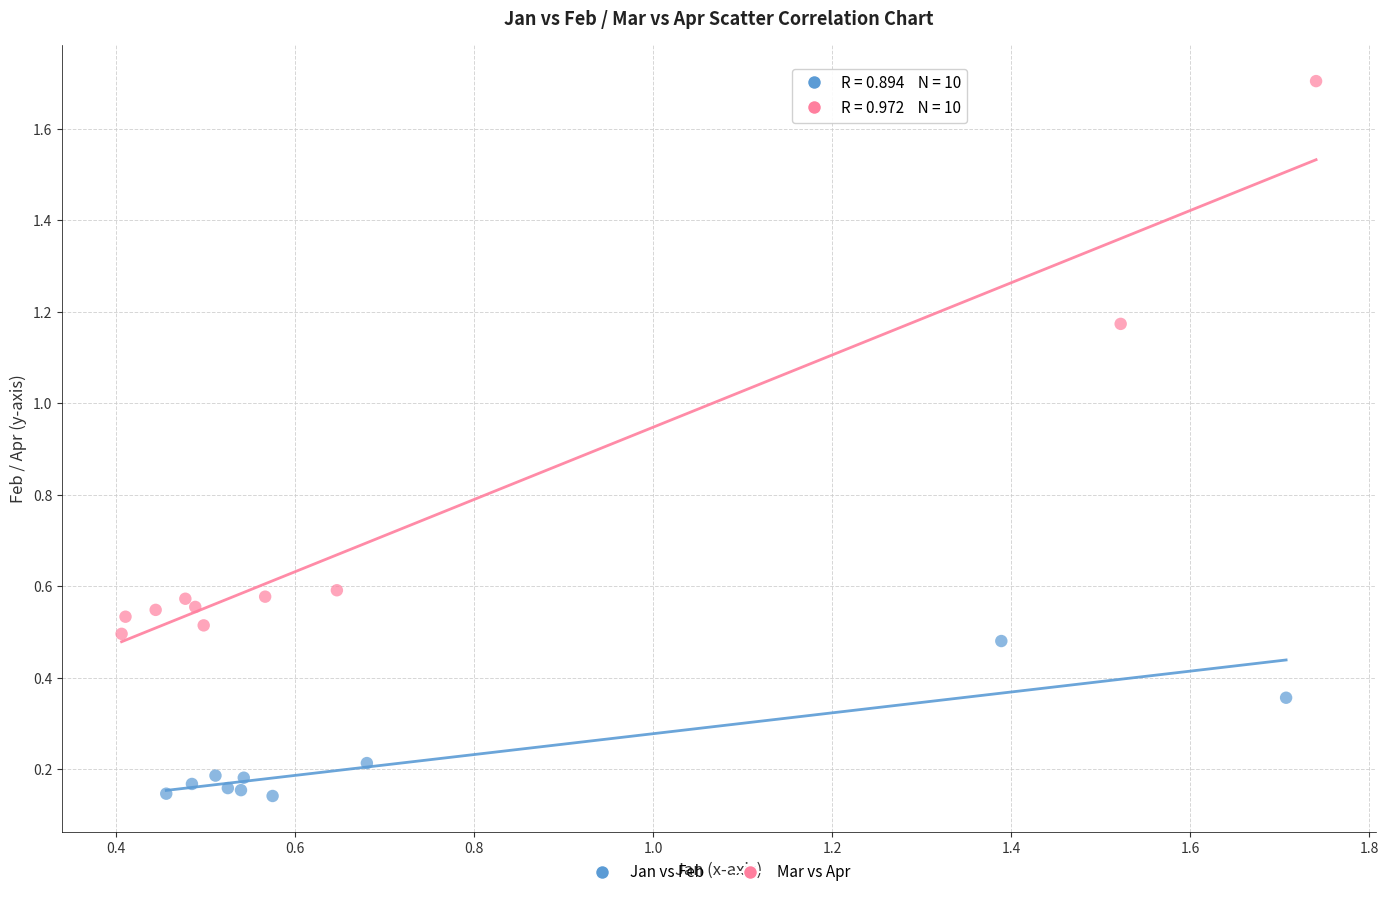

Which series has the largest Y range (max minus min)?

Mar vs Apr